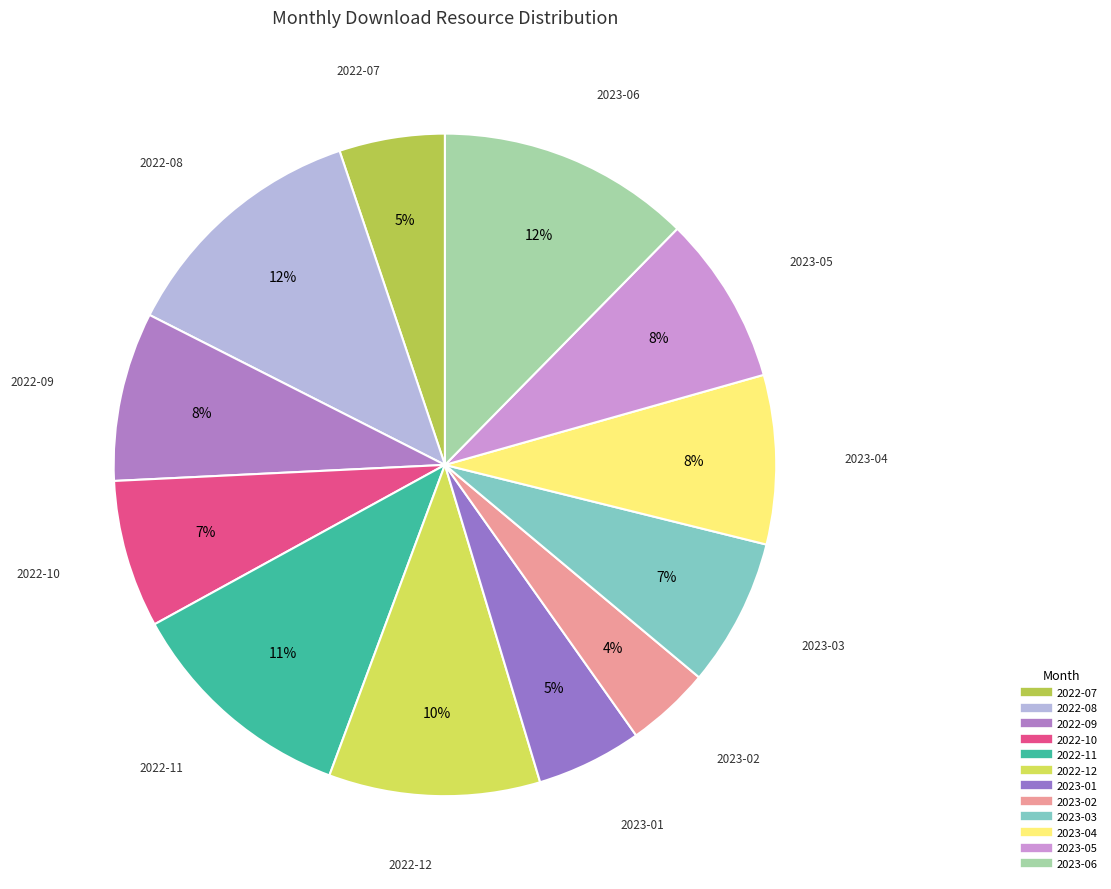

Which category has the smallest portion of the pie?

2023-02